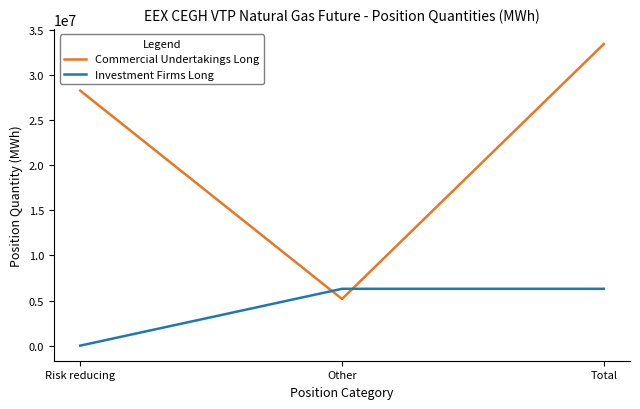

What is the total value across all series at Total?

39729671